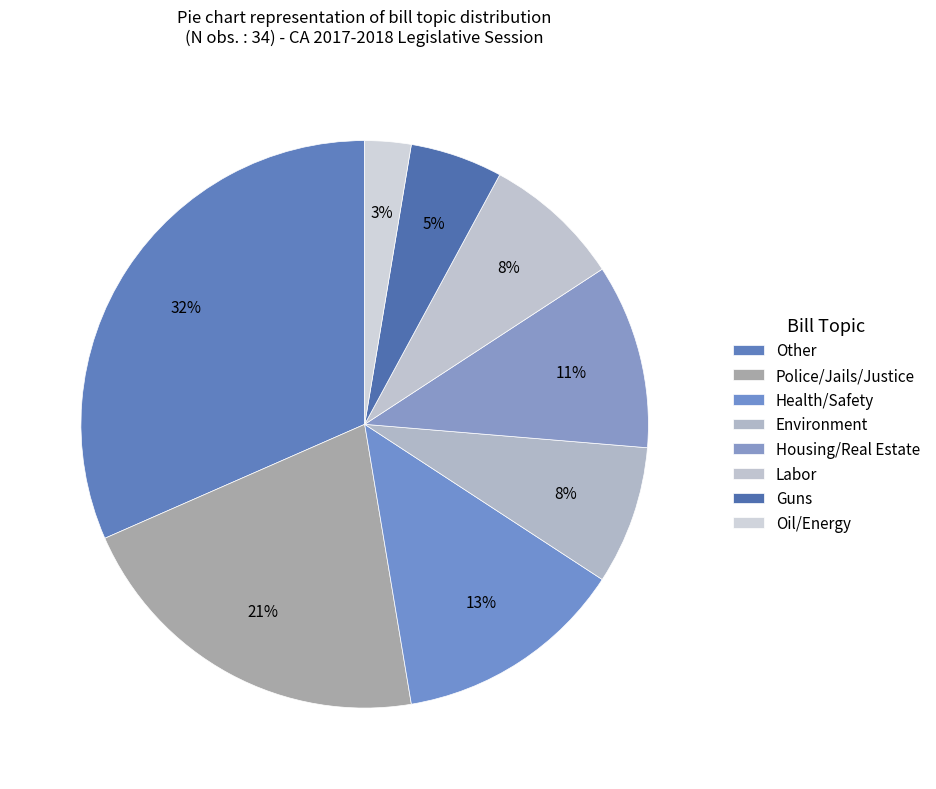

To the nearest percent, what is the difference between the Police/Jails/Justice and Guns slice percentages?

16%